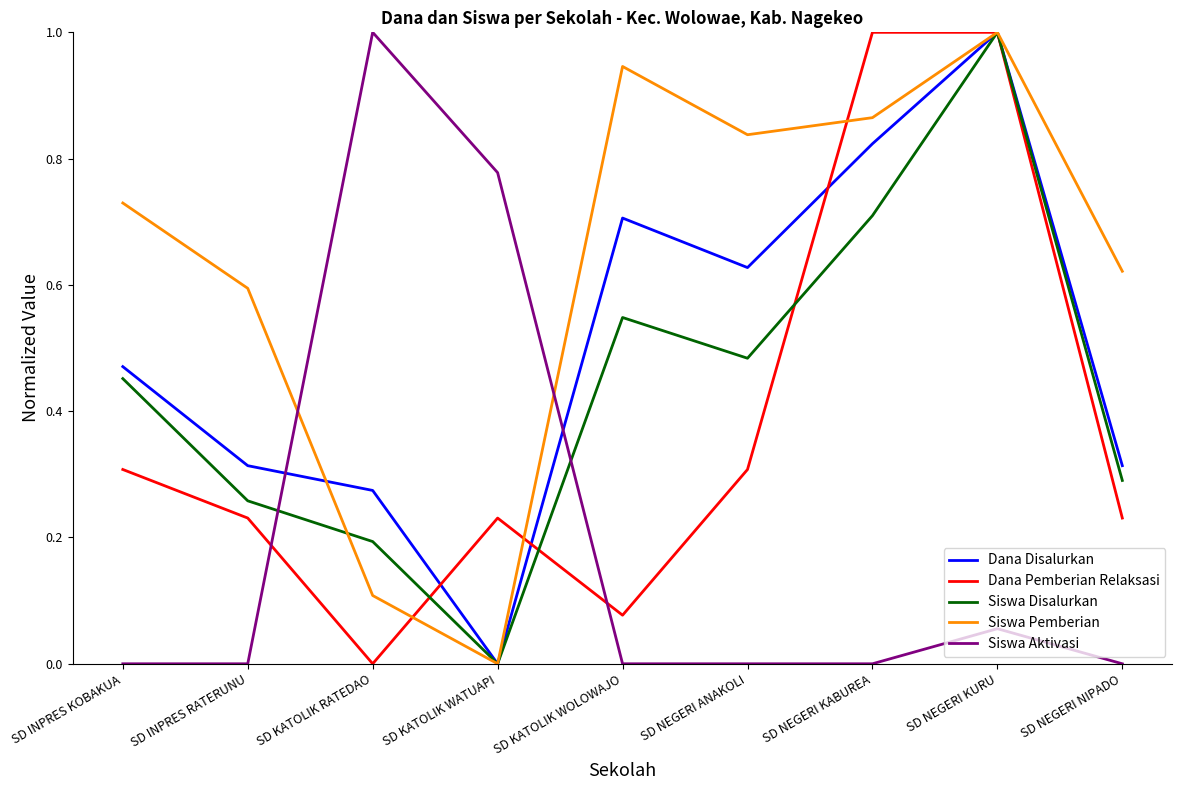

At how many categories does at least one series exceed 0?

9